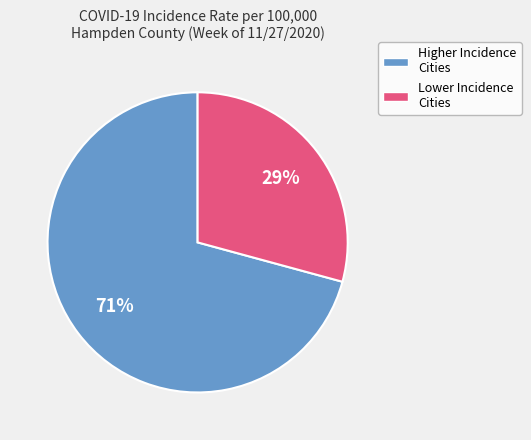

To the nearest percent, what is the difference between the largest and smallest slice percentages?

42%